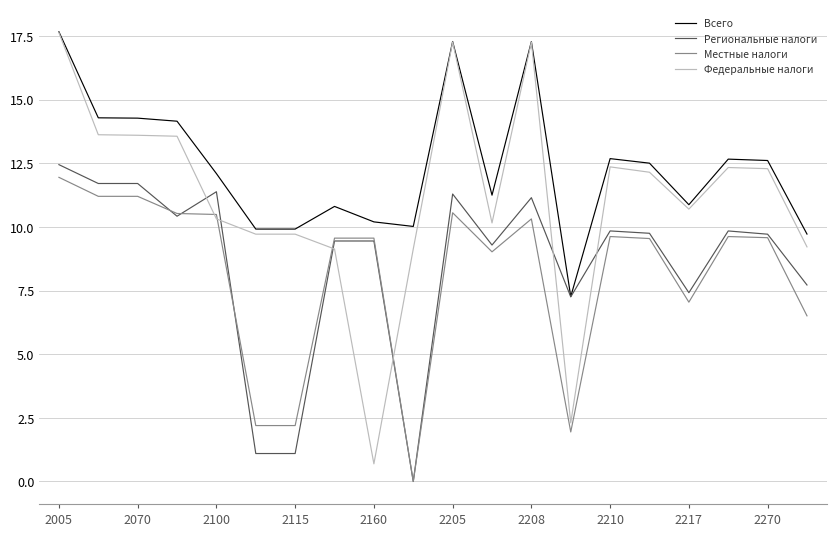

What is the lowest value of the Всего series?

7.3